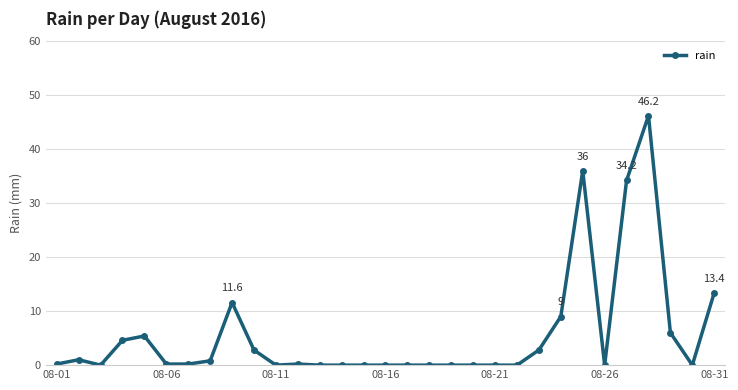

What is the difference between the second highest and minimum values?

36.0